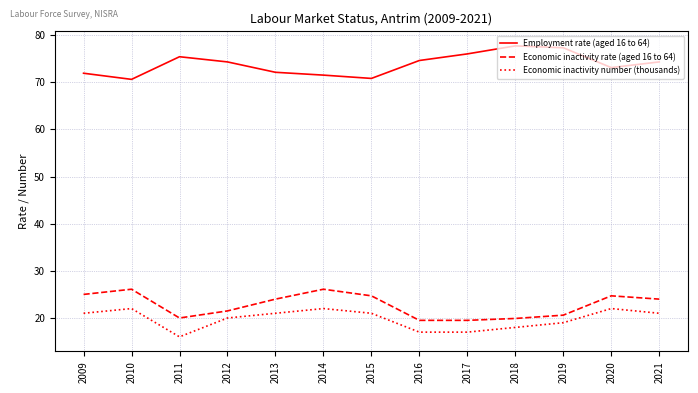

What is the highest value of the Economic inactivity number (thousands) series?

22.0